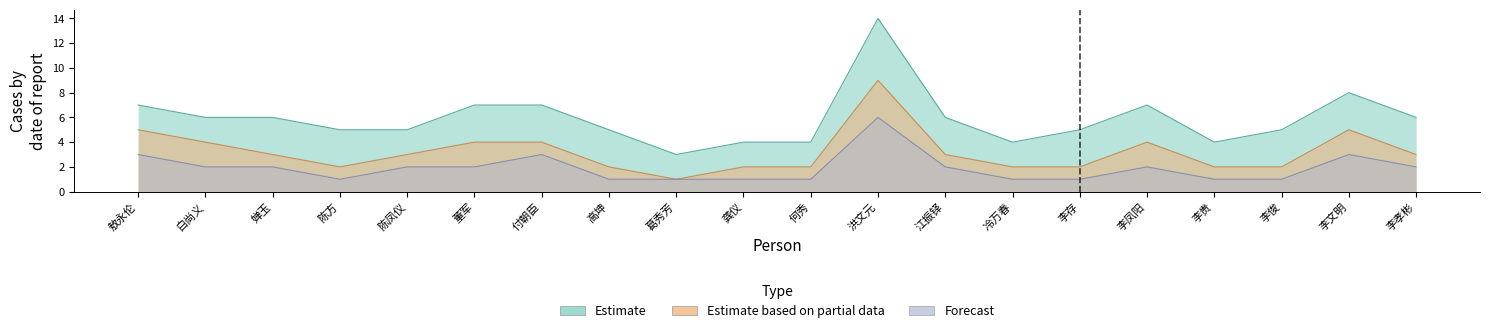

What position from the left is 敖永伦?

1